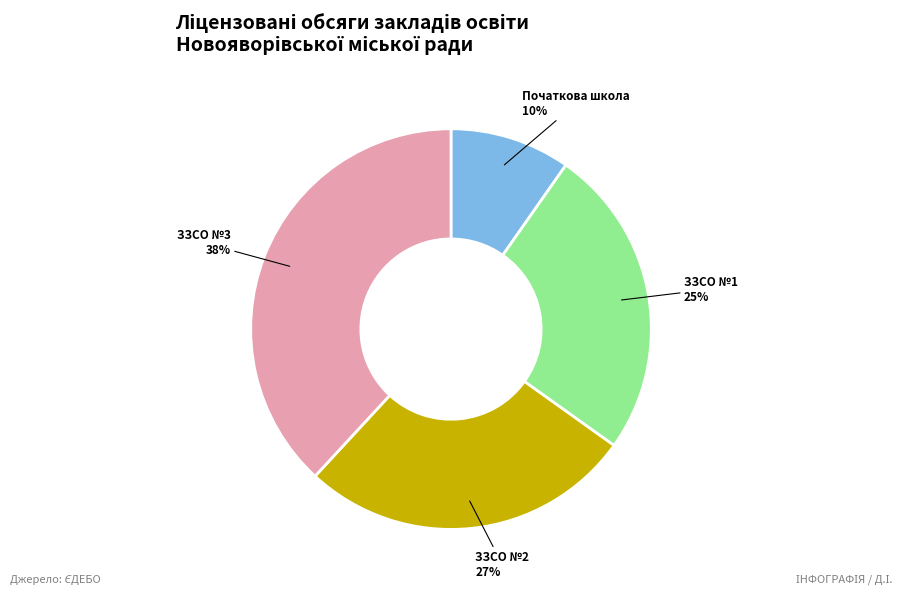

Is the sum of Початкова школа and ЗЗСО №2 greater than half?

No